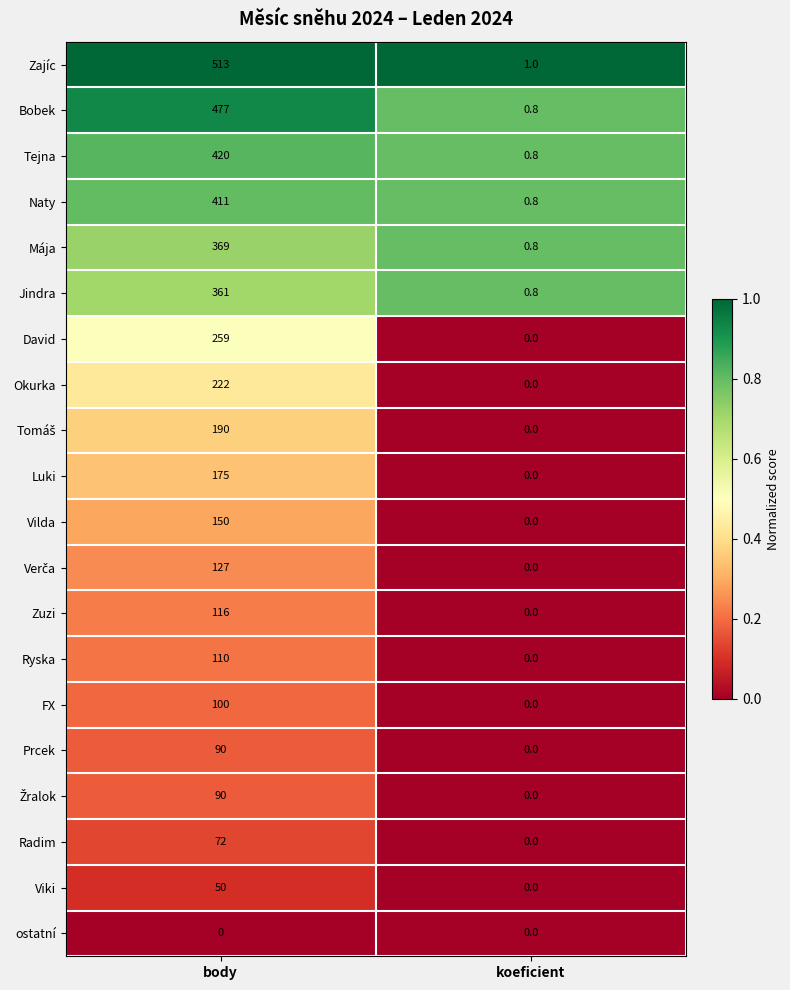

What is the average value of the Zajíc series?

257.0